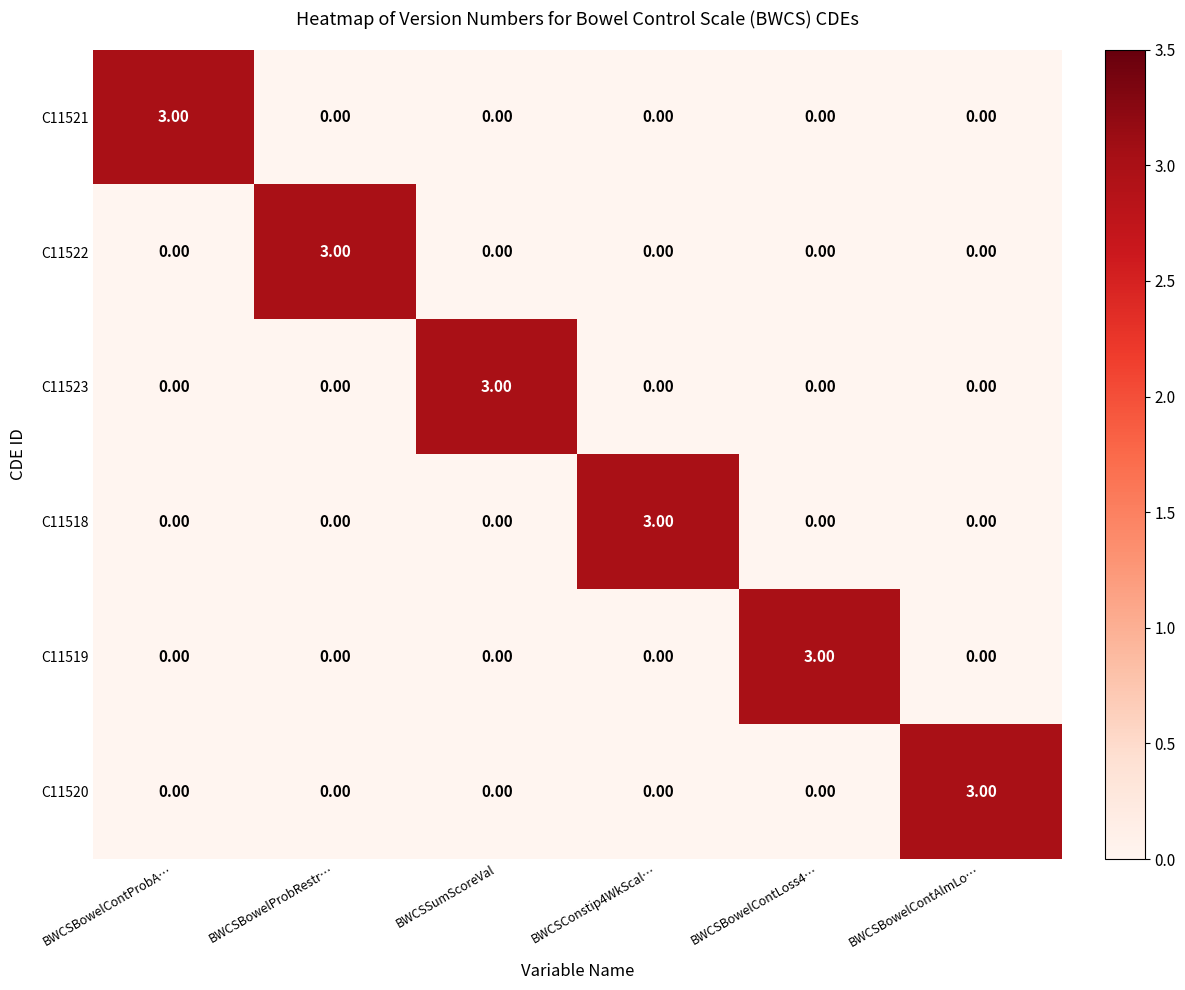

At which label does C11521 reach its peak?

BWCSBowelContProbA…